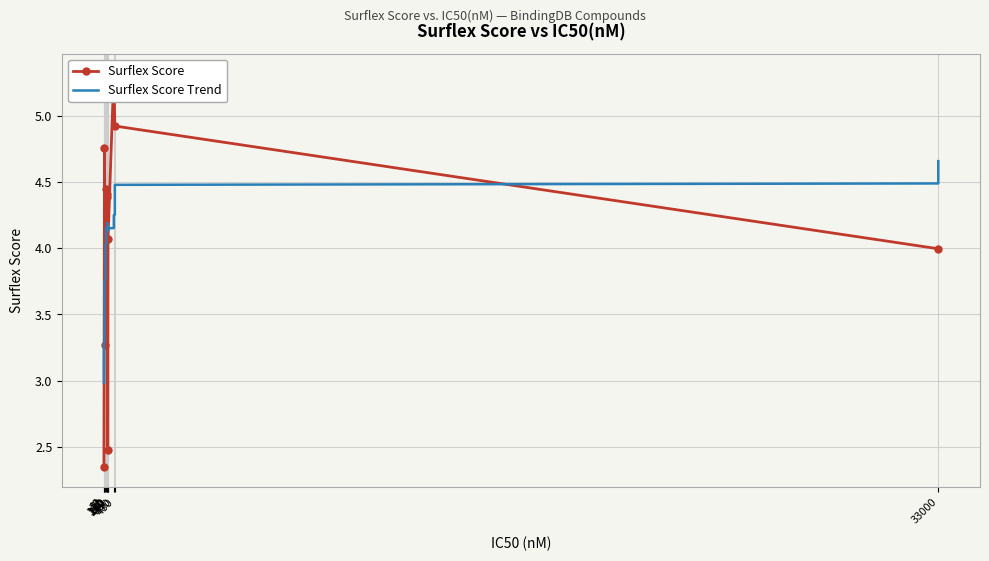

Count the number of categories in the chart.

11